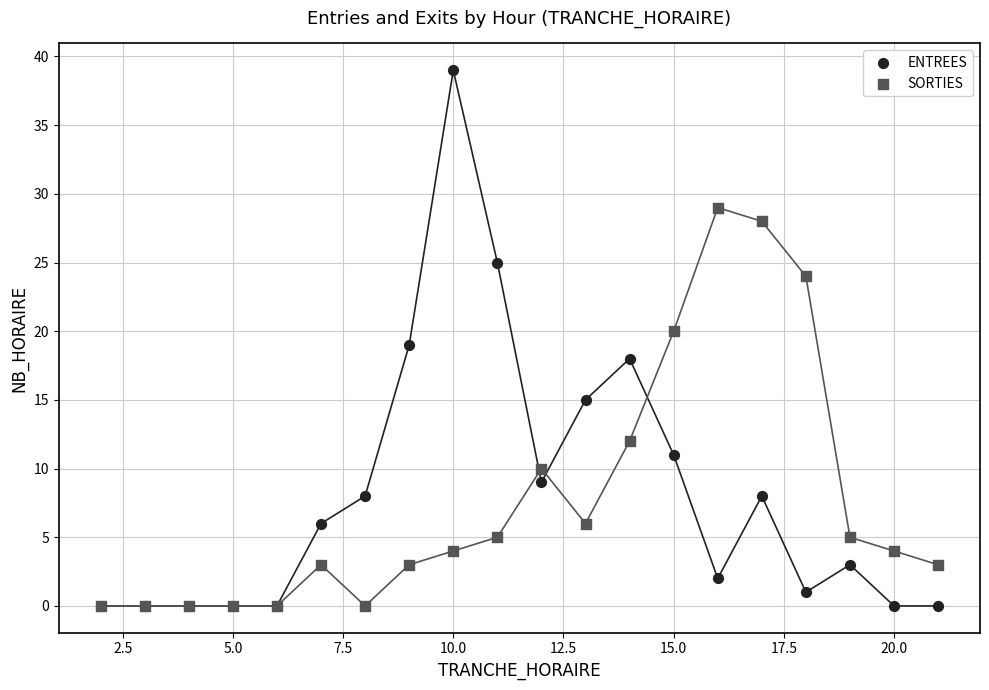

In the SORTIES series, what Y value is closest to 14?

12